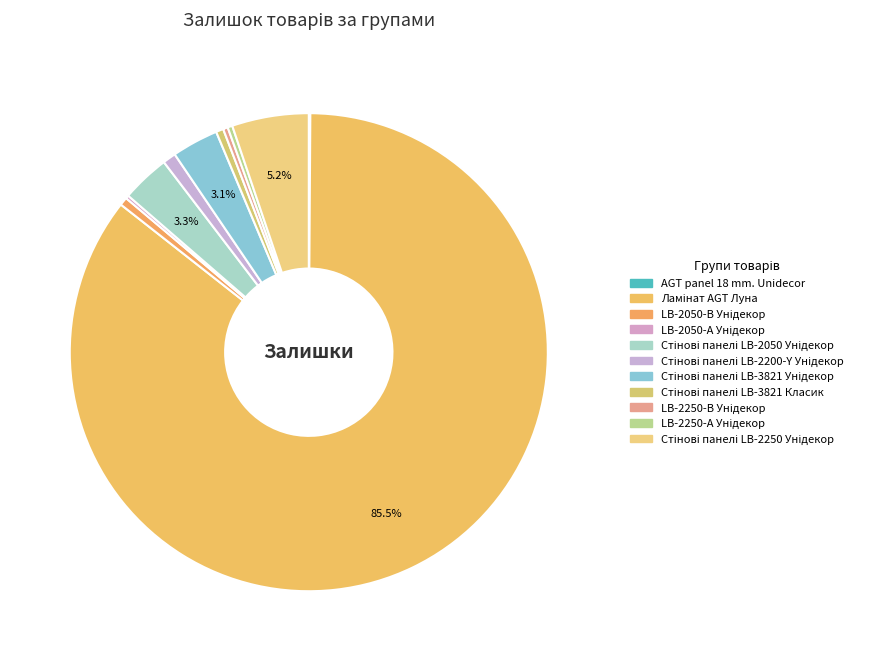

What percentage do Стінові панелі LB-2250 Унідекор and Стінові панелі LB-3821 Класик together represent?

5.7%